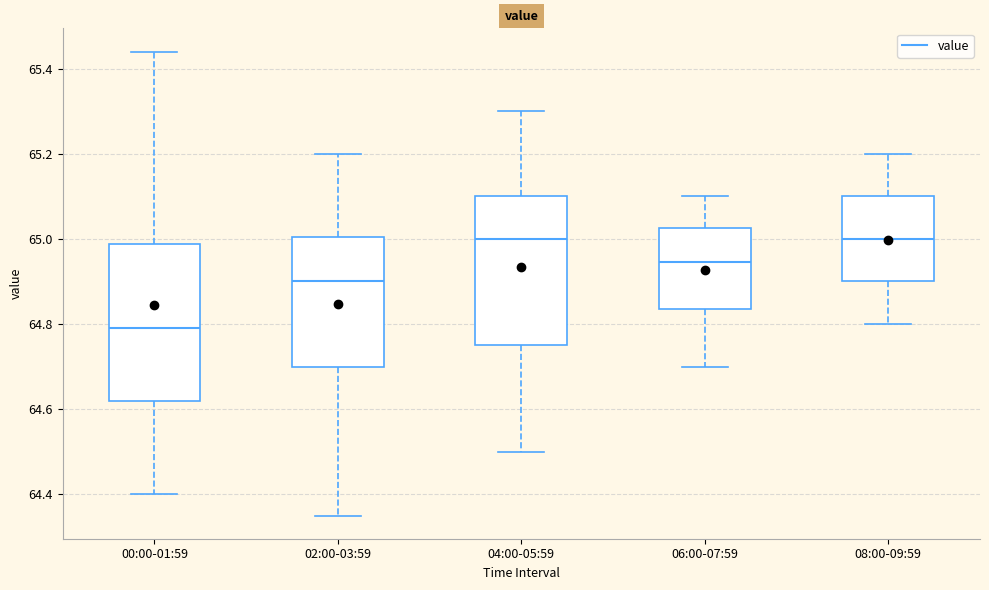

Reading left to right, transcribe this box plot: for each box, give where its median line is, the range the box spans, and where its two whiskers end, as read against the y-axis. The values are not printed on the chart, so give them approximately, as read against the axis.

00:00-01:59: median 64.80, box 64.62 to 64.98, whiskers 64.40 to 65.44
02:00-03:59: median 64.90, box 64.70 to 65.00, whiskers 64.36 to 65.20
04:00-05:59: median 65.00, box 64.76 to 65.10, whiskers 64.50 to 65.30
06:00-07:59: median 64.94, box 64.84 to 65.02, whiskers 64.70 to 65.10
08:00-09:59: median 65.00, box 64.90 to 65.10, whiskers 64.80 to 65.20